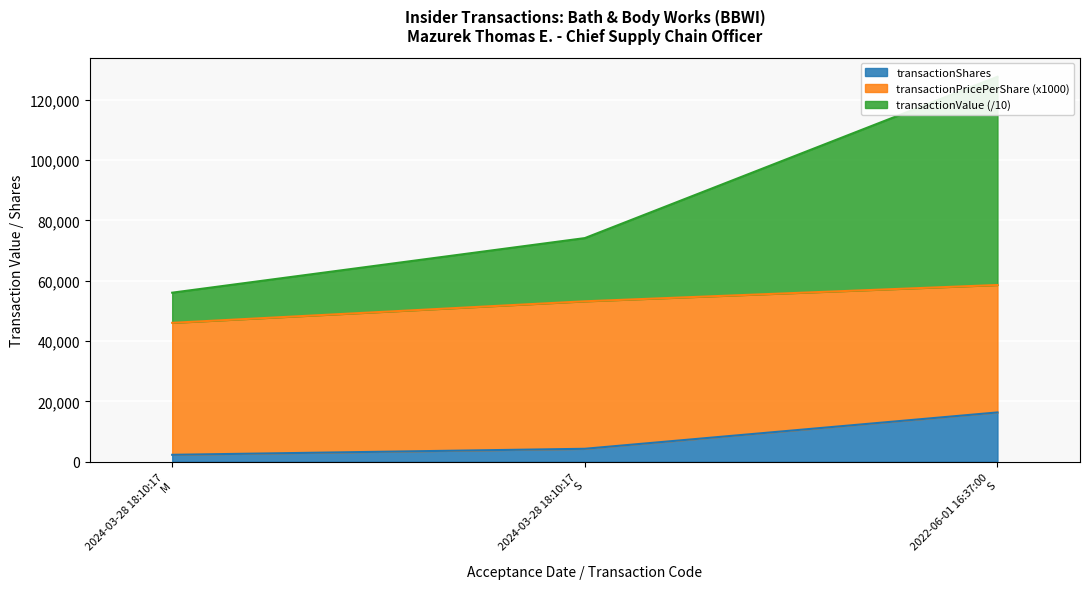

Is the value of transactionValue at 2024-03-28 18:10:17
M greater than the value of transactionShares at 2024-03-28 18:10:17
S?

Yes